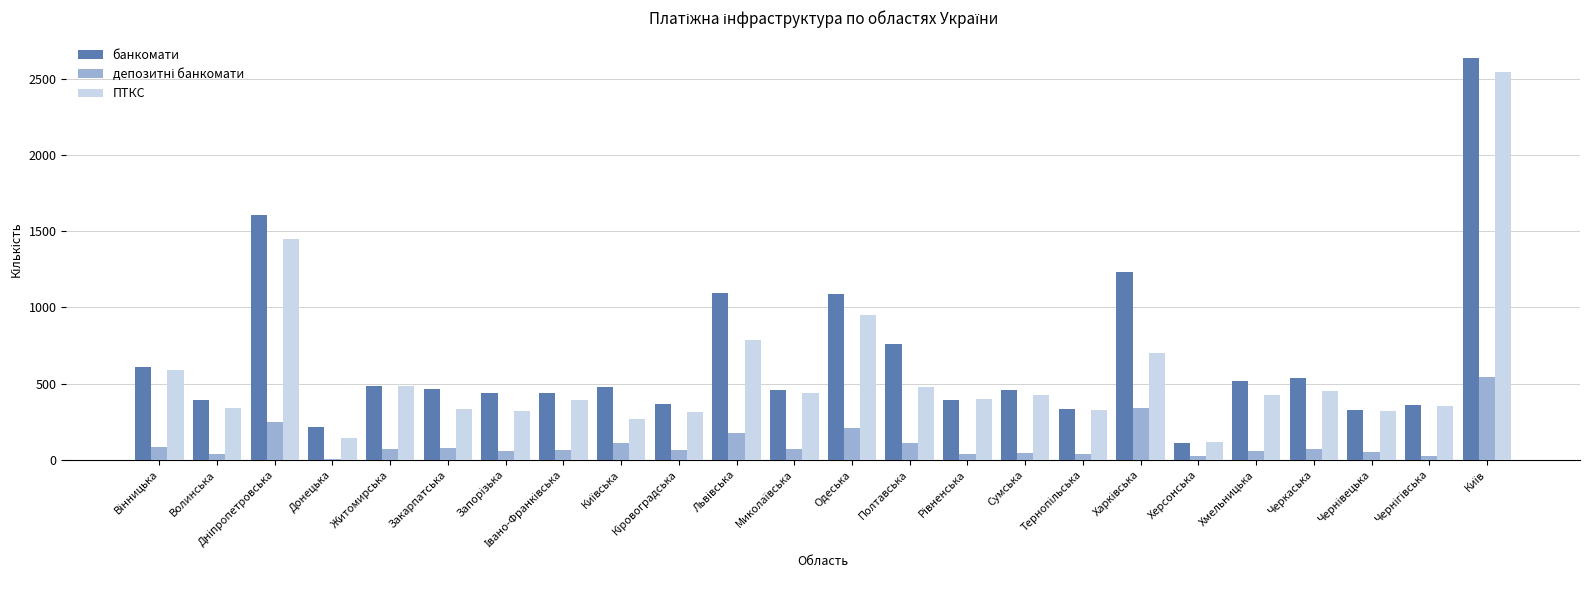

What is the maximum value for банкомати?

2637